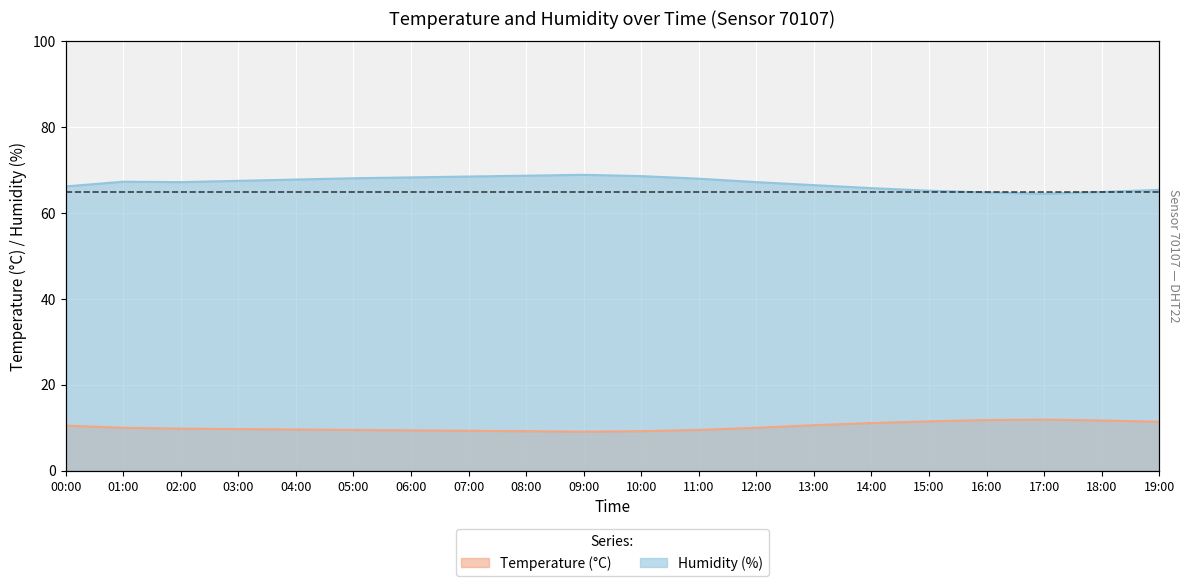

How many values in the humidity series are below 67?

8